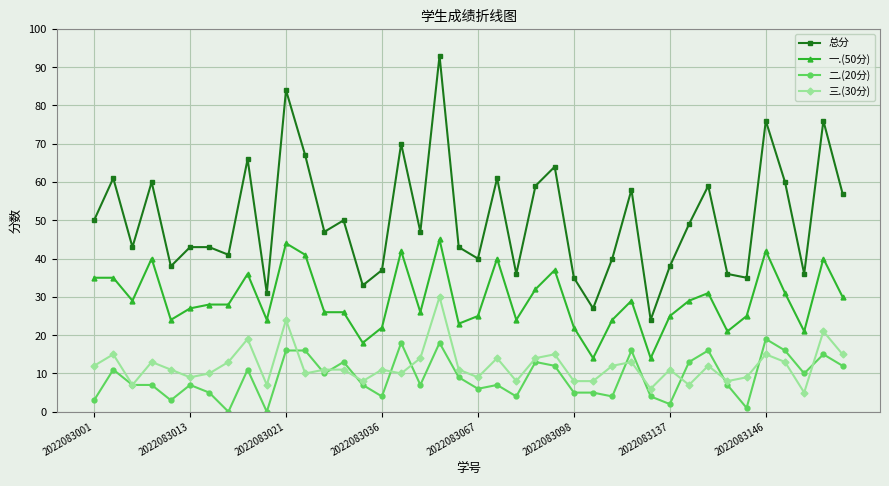

What is the maximum value shown in the chart?

93